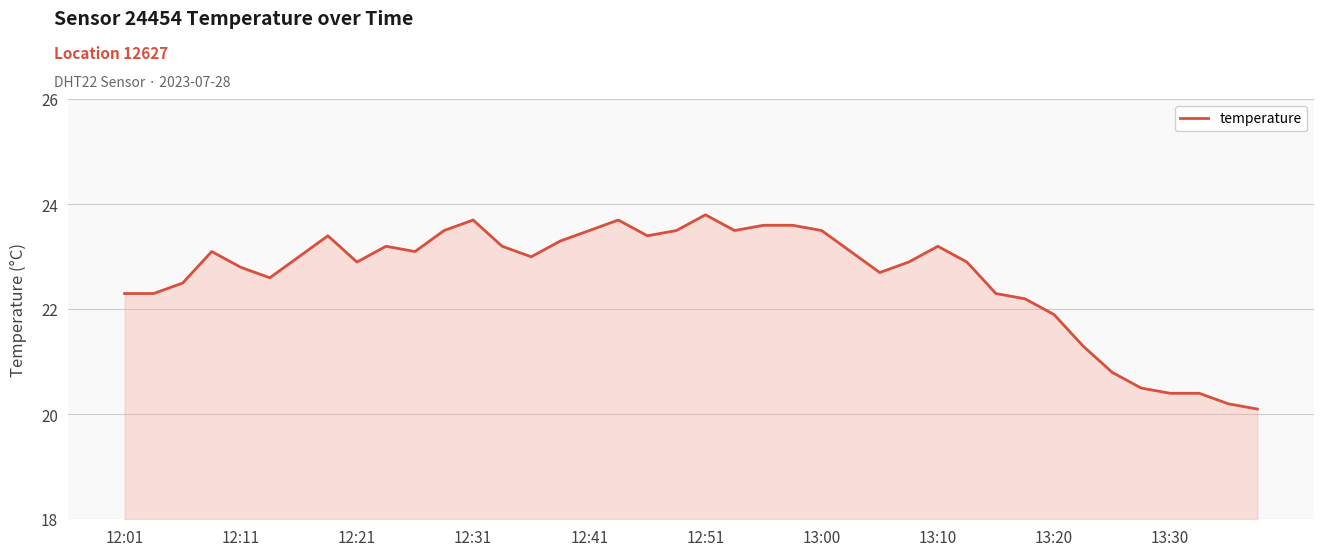

What is the greatest value displayed?

23.8